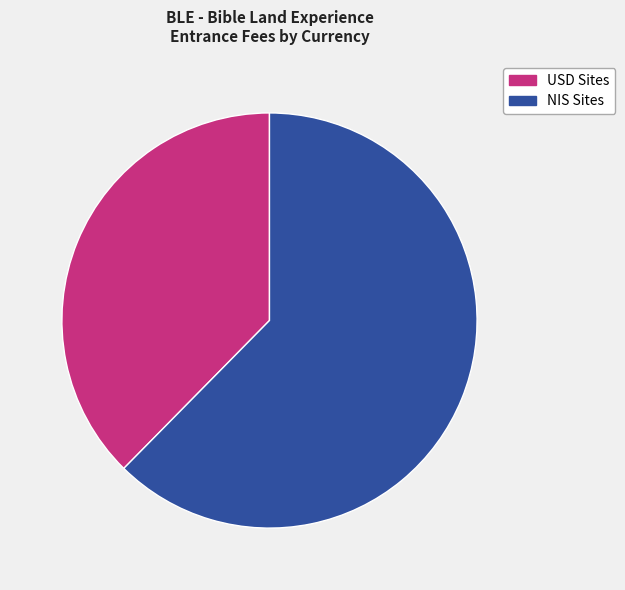

Is the sum of USD Sites and NIS Sites greater than half?

Yes